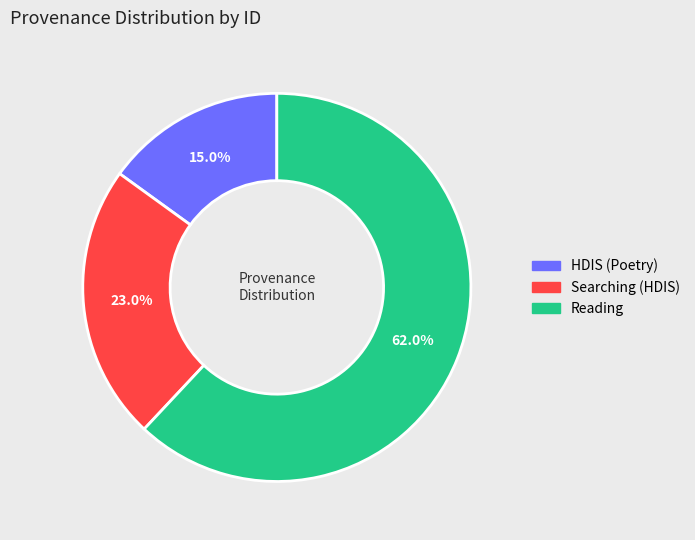

Does any single category account for the majority?

Yes